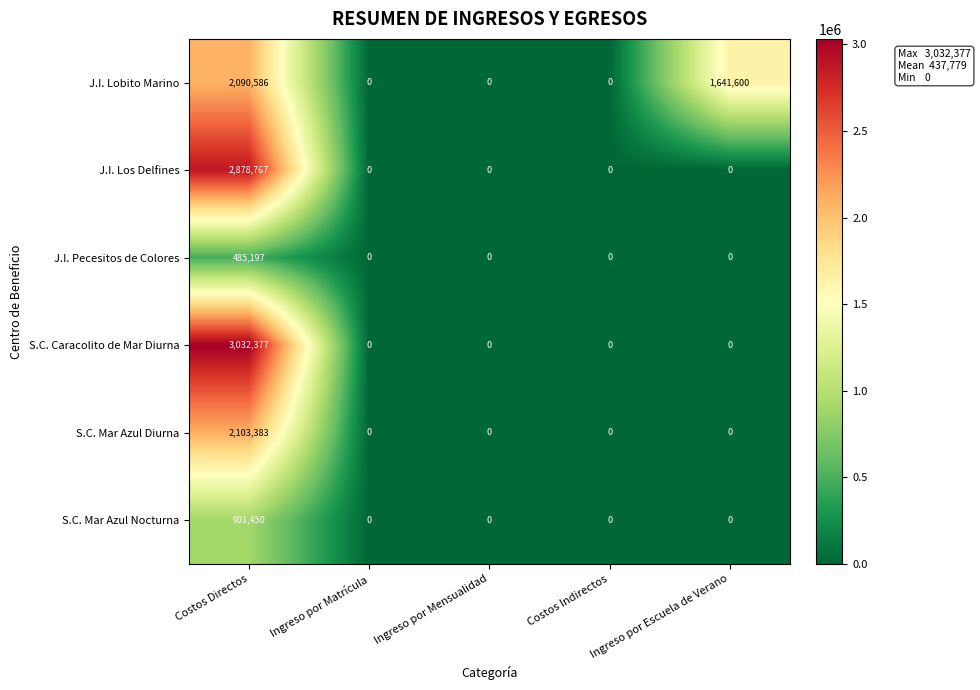

How many series are shown in this chart?

6